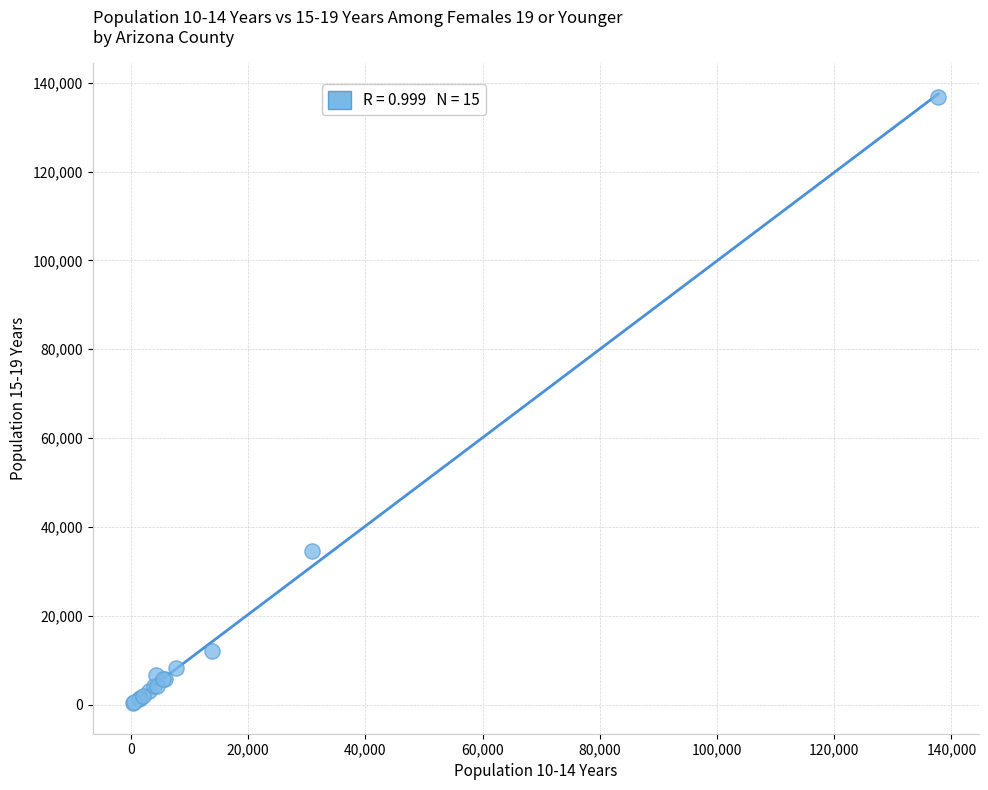

What Y value in the scatter plot is closest to 68589?

34631.6